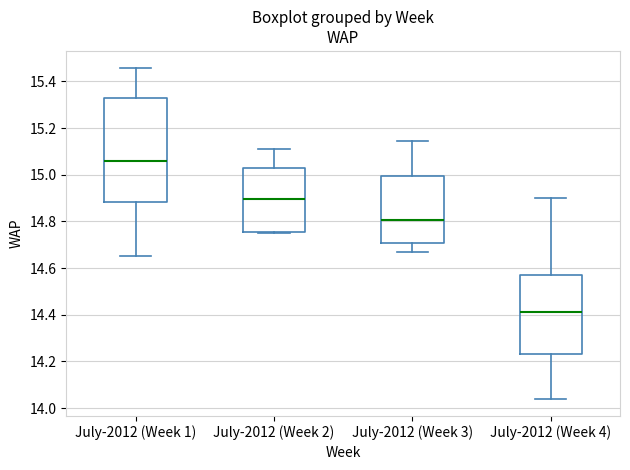

Comparing the boxes themselves (not the whiskers), which one is the tallest?

July-2012 (Week 1)